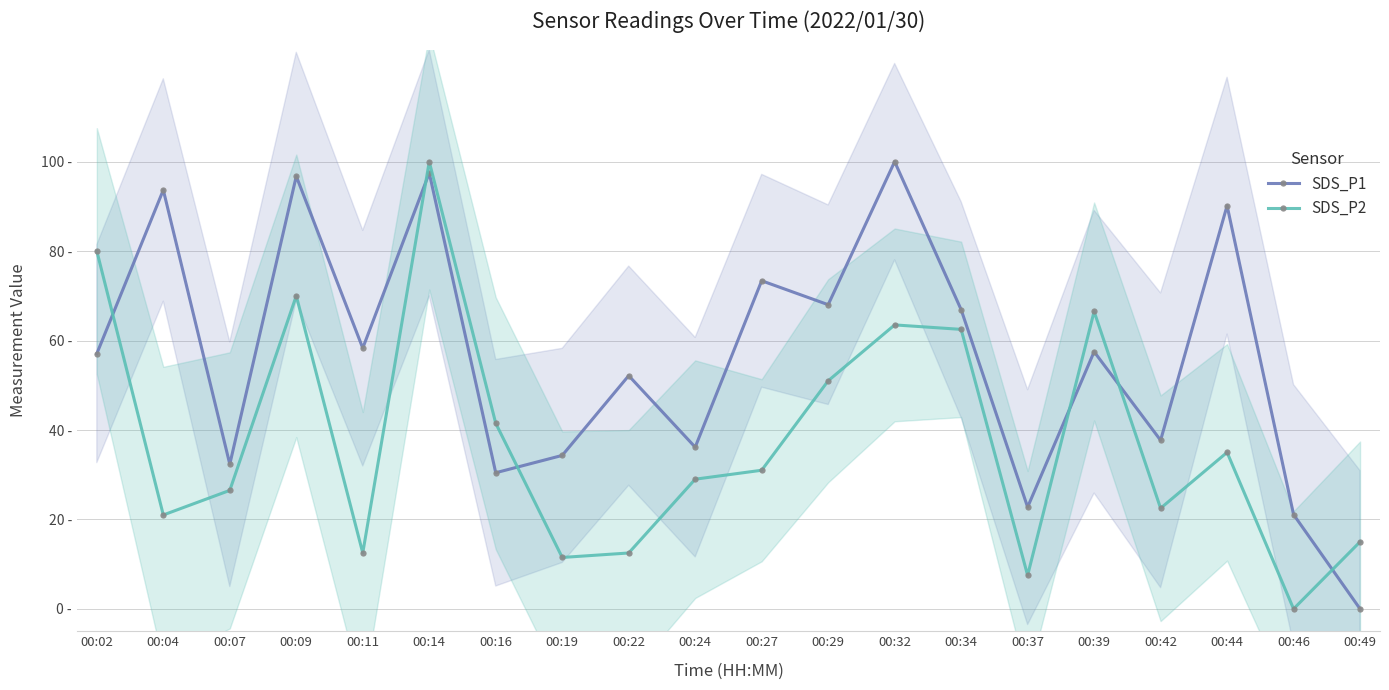

Where does the SDS_P1 series first go above 57?

00:02